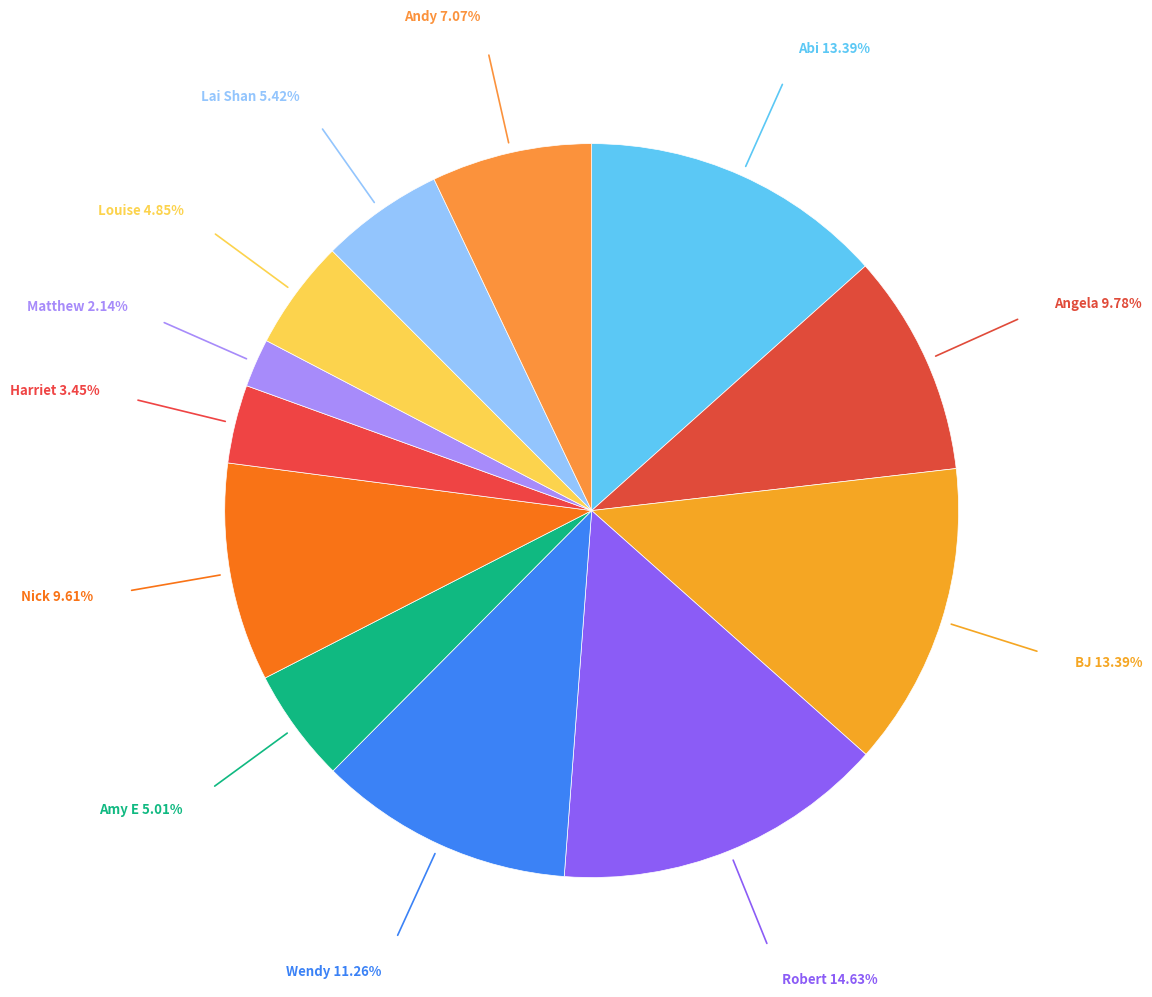

Combined, do Wendy and Nick account for over 50%?

No